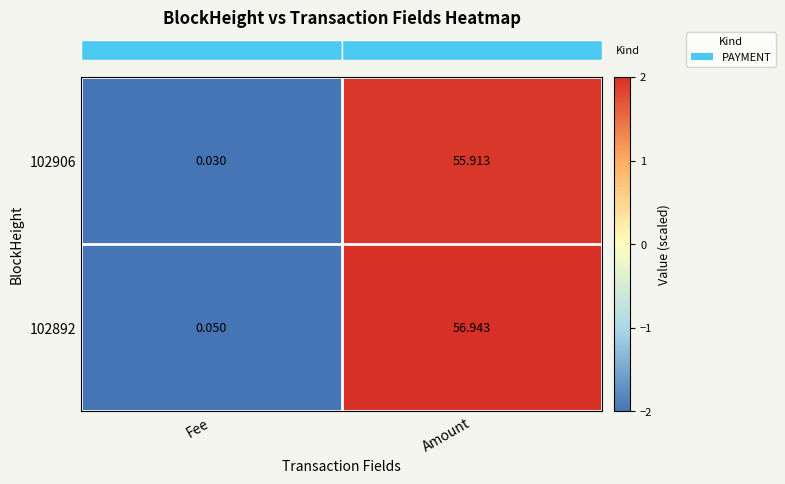

At which label does 102906 reach its peak?

Amount